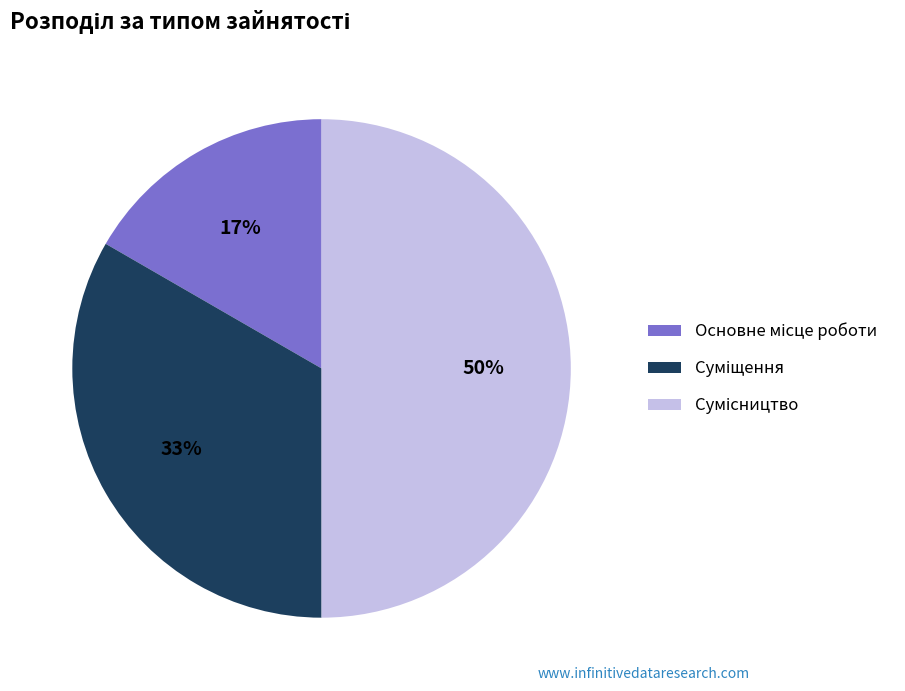

To the nearest percent, what is the average slice percentage?

33%